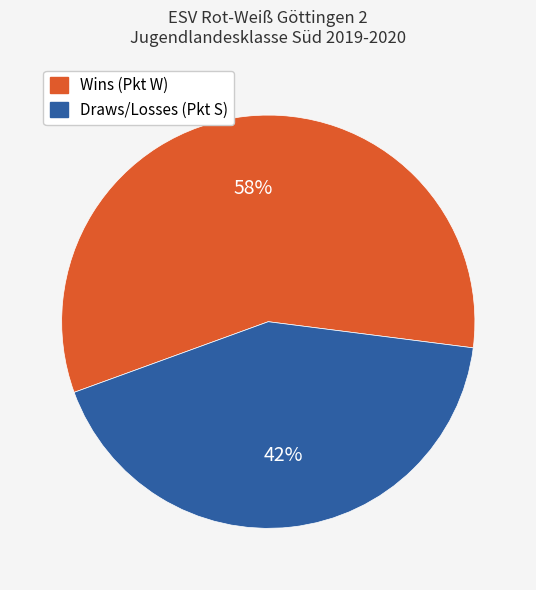

How many segments does this pie chart have?

2